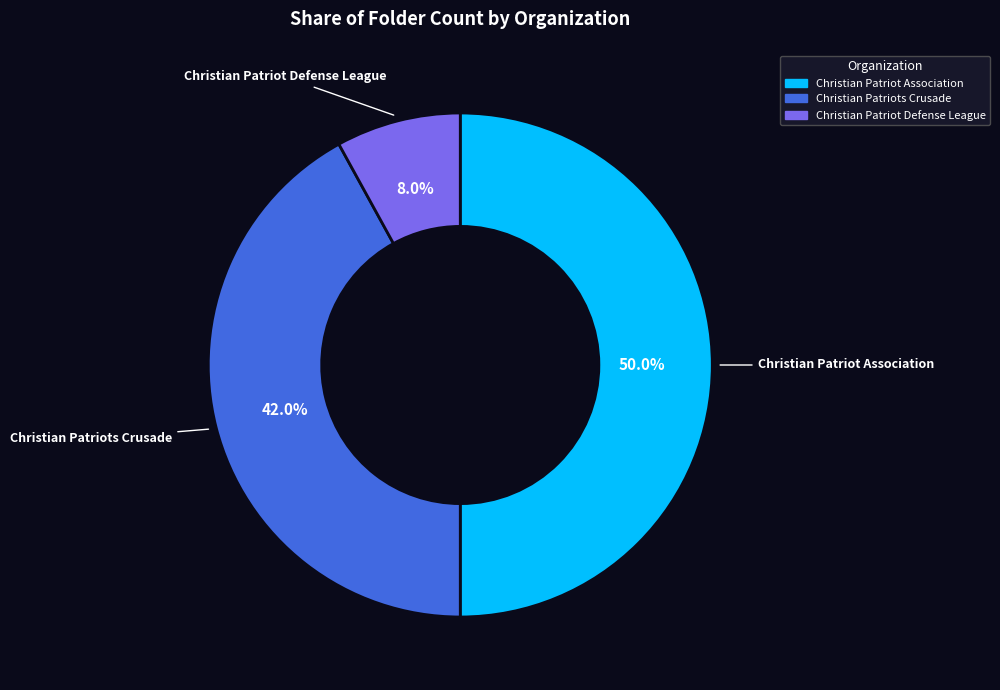

To the nearest percent, what is the difference between the Christian Patriot Defense League and Christian Patriots Crusade slice percentages?

34%